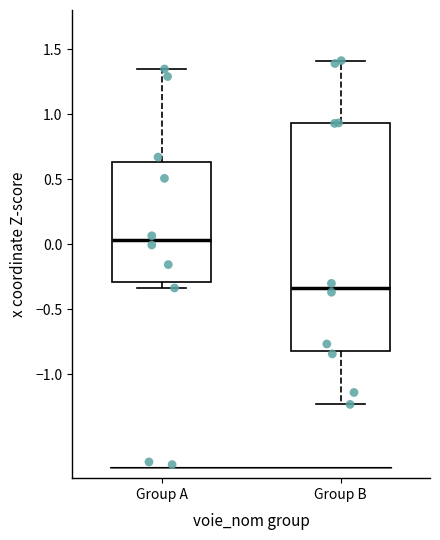

Which box has the highest median line?

Group A